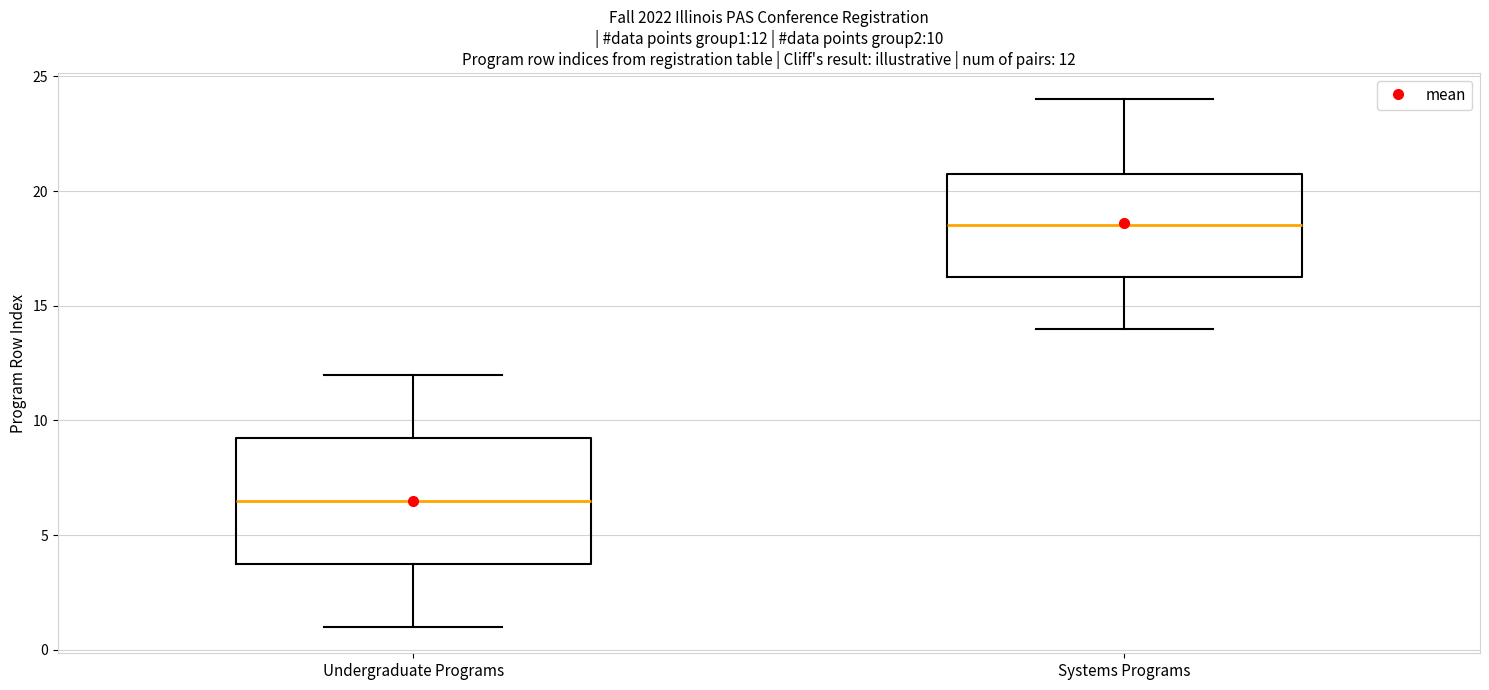

Which box is the tallest, from its lower edge to its upper edge?

Undergraduate Programs